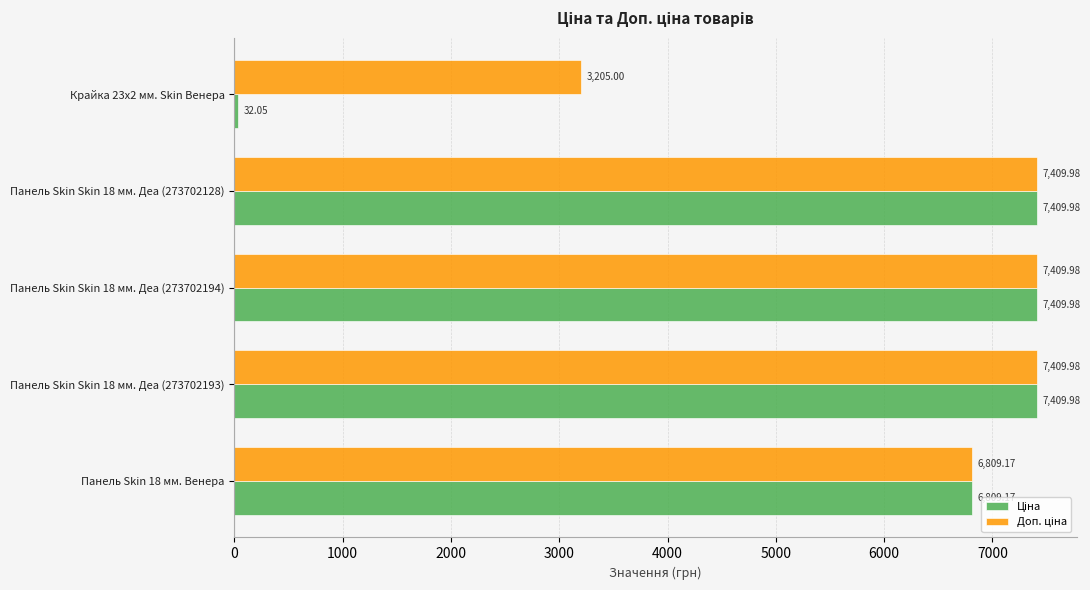

At how many categories does at least one series exceed 5579?

4